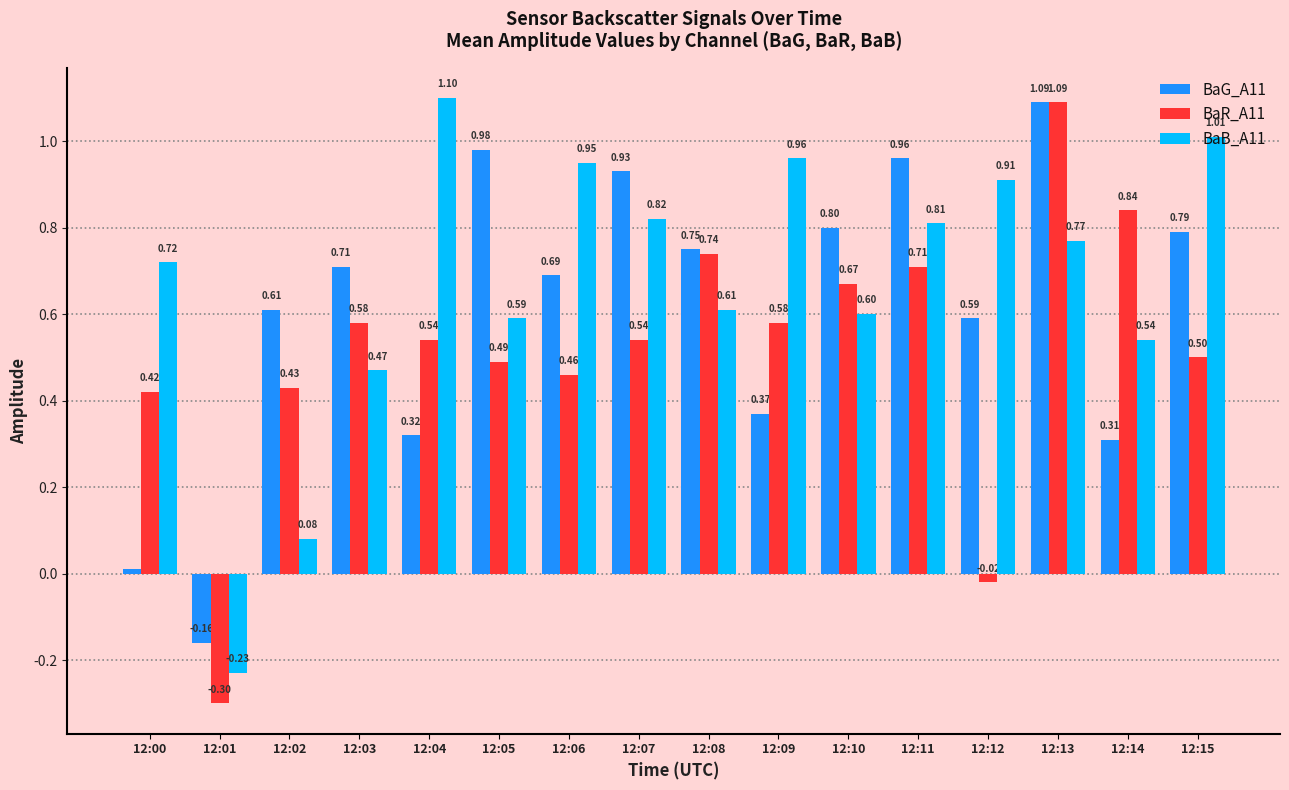

Where does the BaG_A11 series first go above 0?

12:00